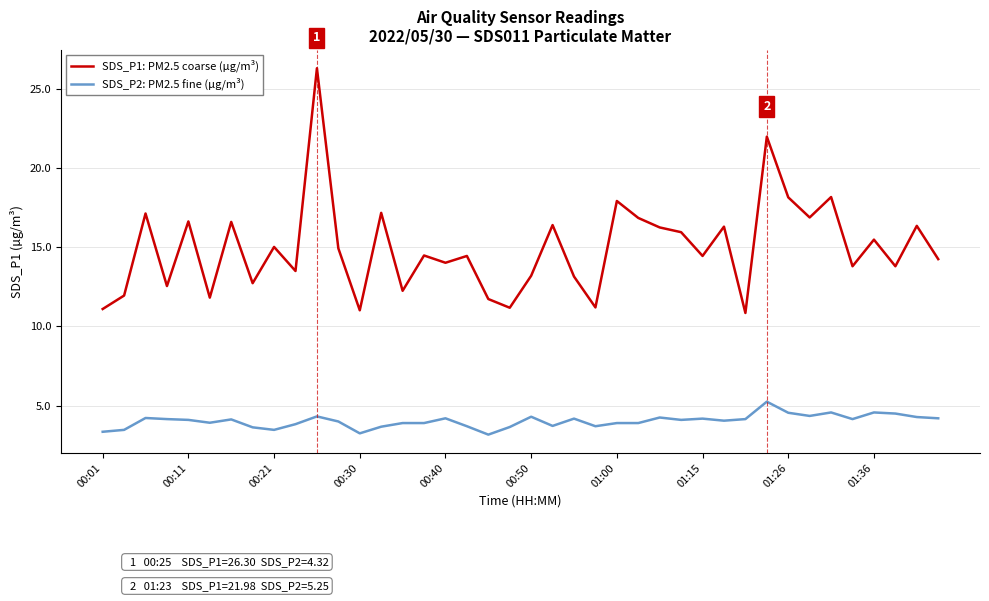

Which series has the largest total across all categories?

SDS_P1: PM2.5 coarse (µg/m³)